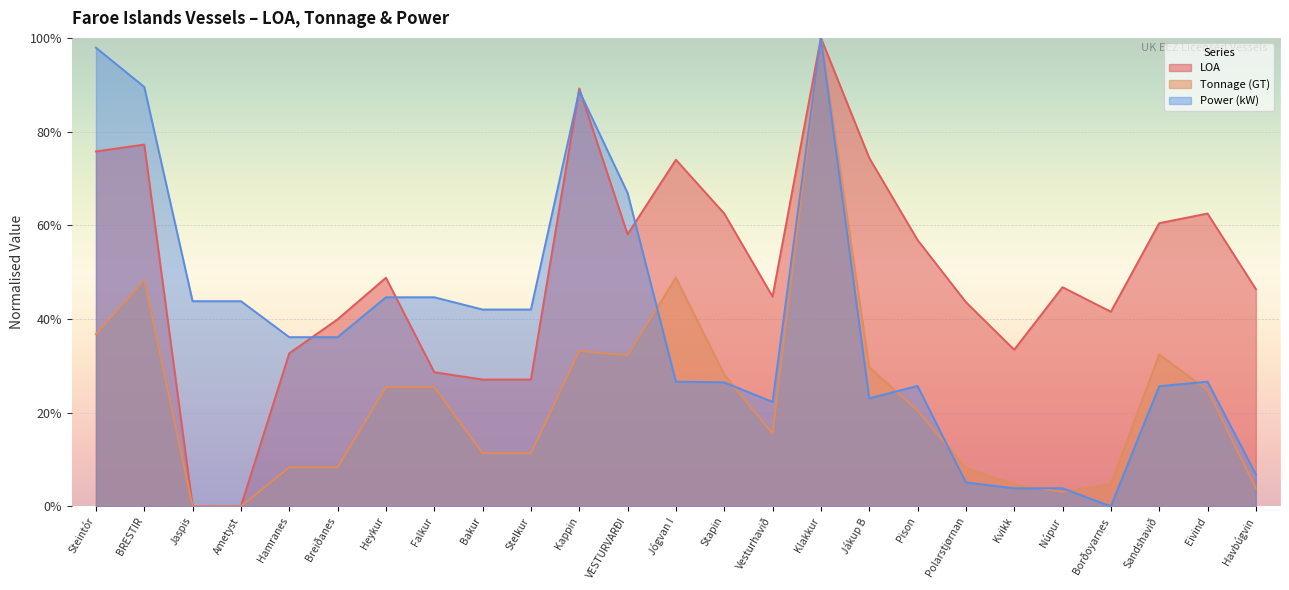

What is the value of the LOA point at the 15th from the left?

44.8